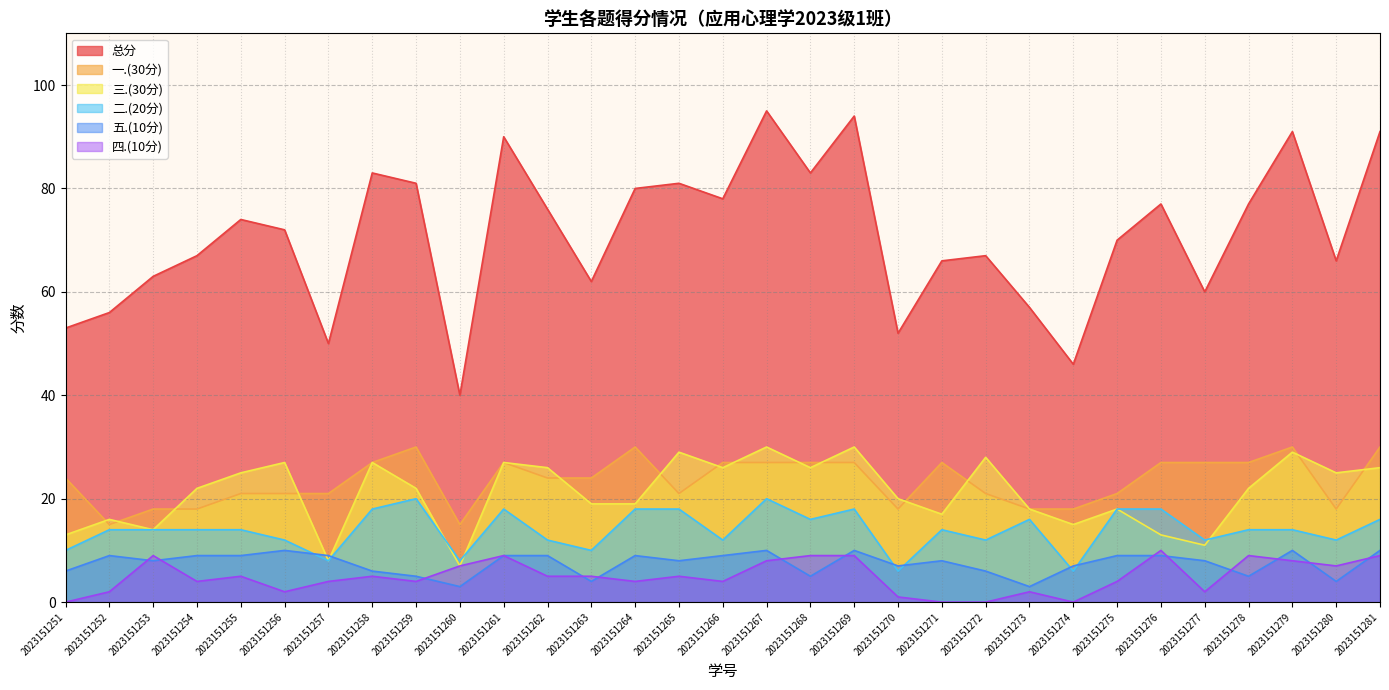

At which label is 二.(20分) closest to 13?

2023151252